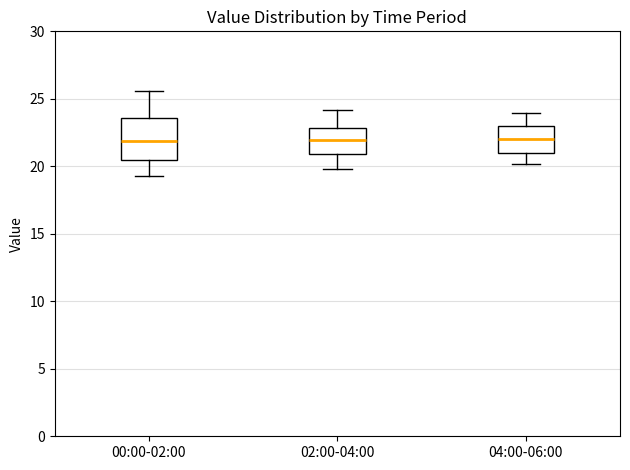

Reading left to right, transcribe this box plot: for each box, give where its median line is, the range the box spans, and where its two whiskers end, as read against the y-axis. The values are not printed on the chart, so give them approximately, as read against the axis.

00:00-02:00: median 22.0, box 20.5 to 23.5, whiskers 19.5 to 25.5
02:00-04:00: median 22.0, box 21.0 to 23.0, whiskers 20.0 to 24.0
04:00-06:00: median 22.0, box 21.0 to 23.0, whiskers 20.0 to 24.0